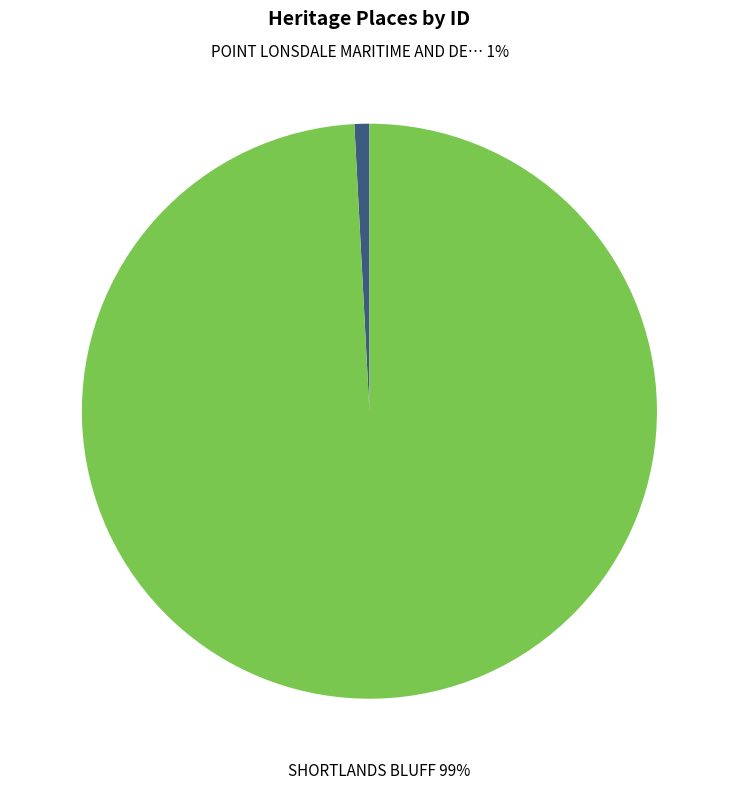

How many slices are in this pie chart?

2